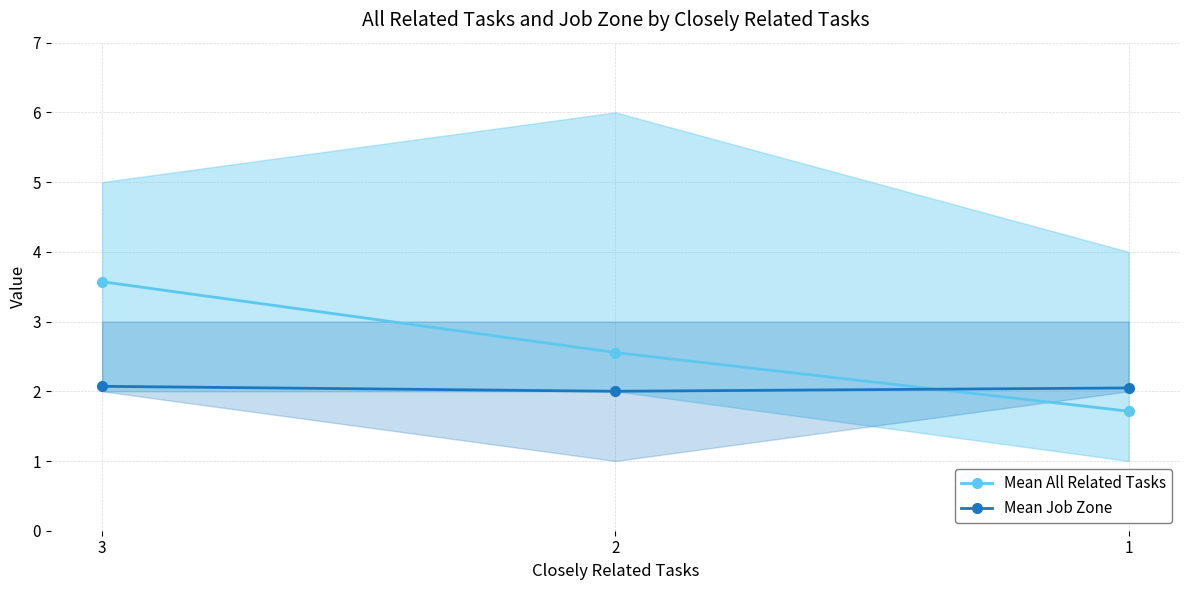

At how many categories does at least one series exceed 3?

1